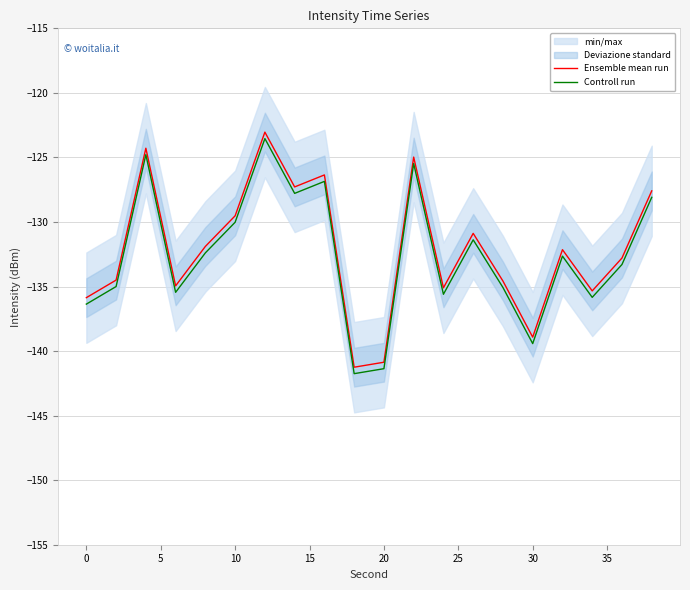

True or false: Controll run and Ensemble mean run intersect in this chart.

False